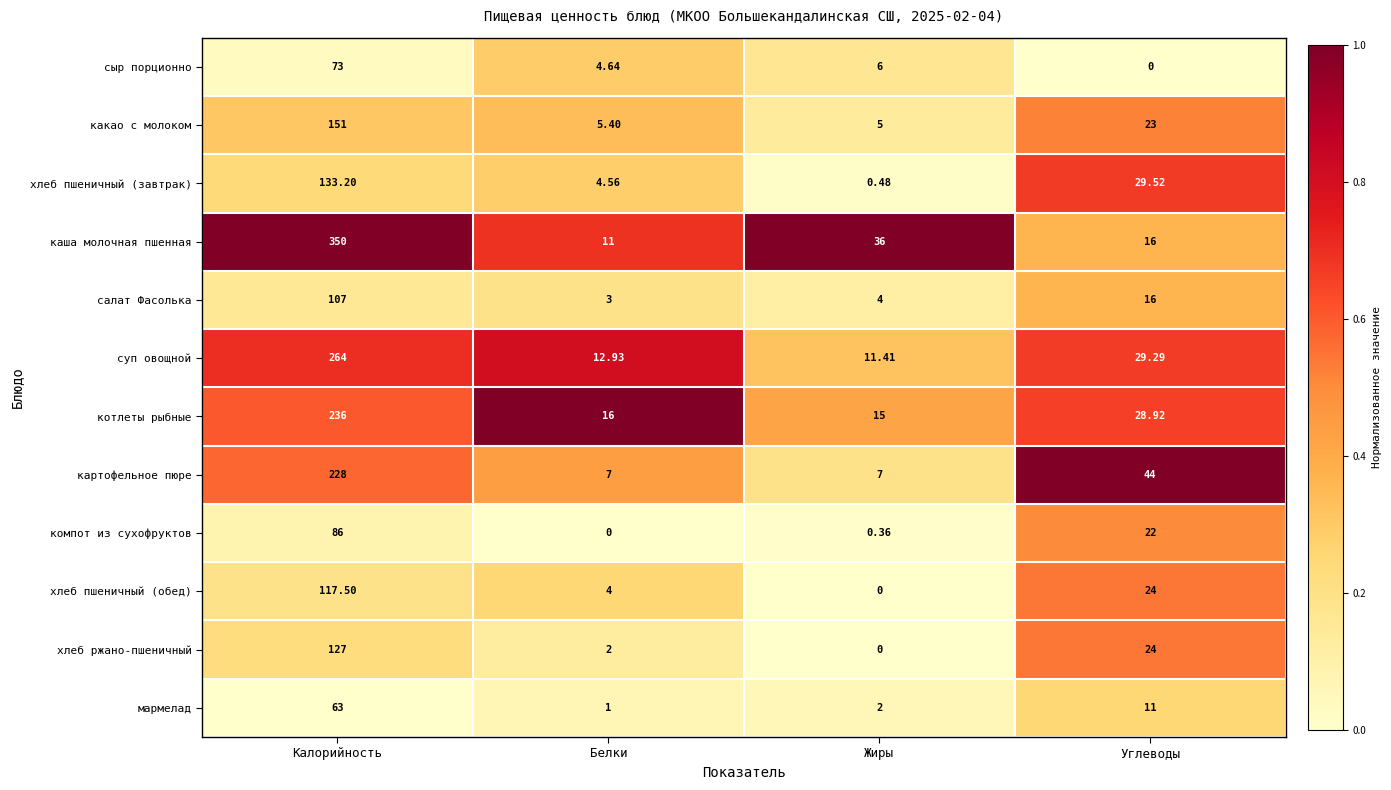

Which category has the highest value across all series?

Калорийность